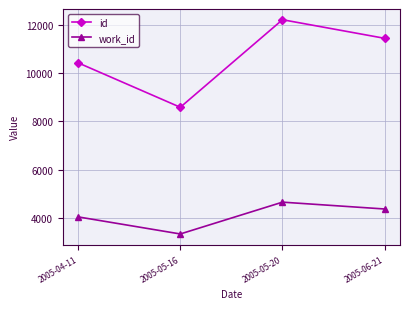

What are all the series names shown in the legend?

id, work_id